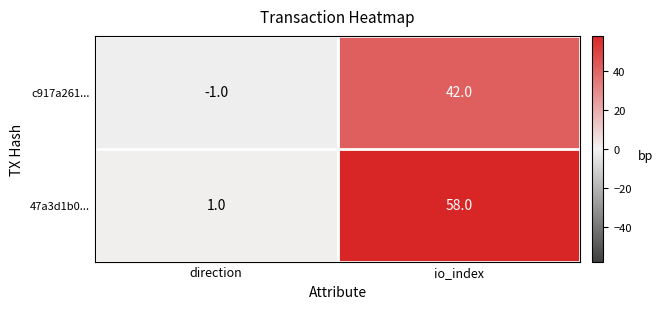

What is the difference between the highest and lowest values at direction?

2